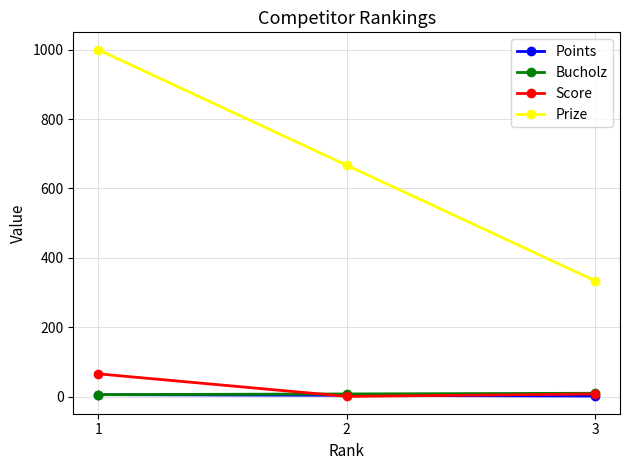

At how many categories does at least one series exceed 329?

3